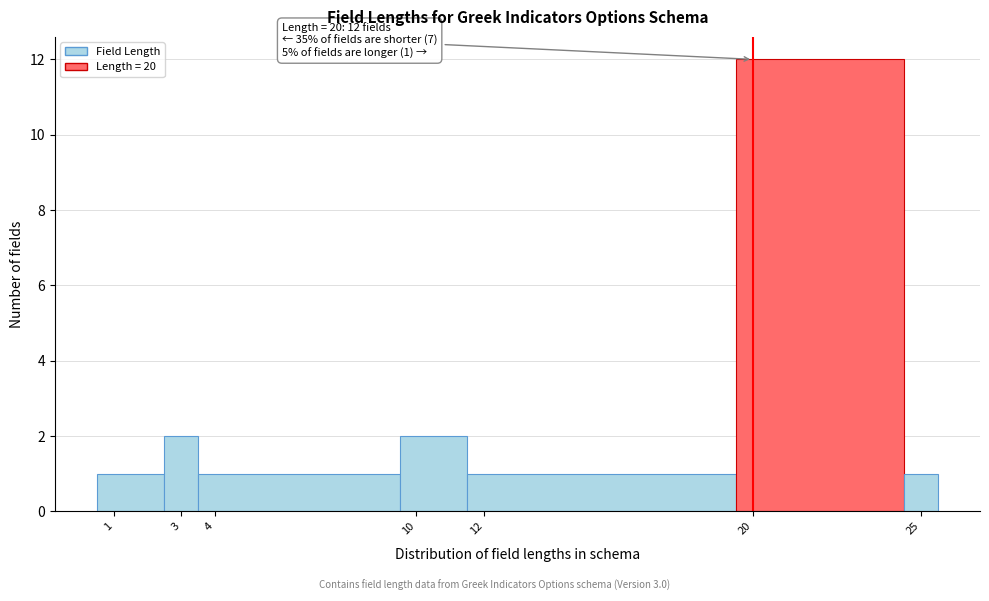

Which range on the x-axis has the tallest bar?

19.5 to 24.5